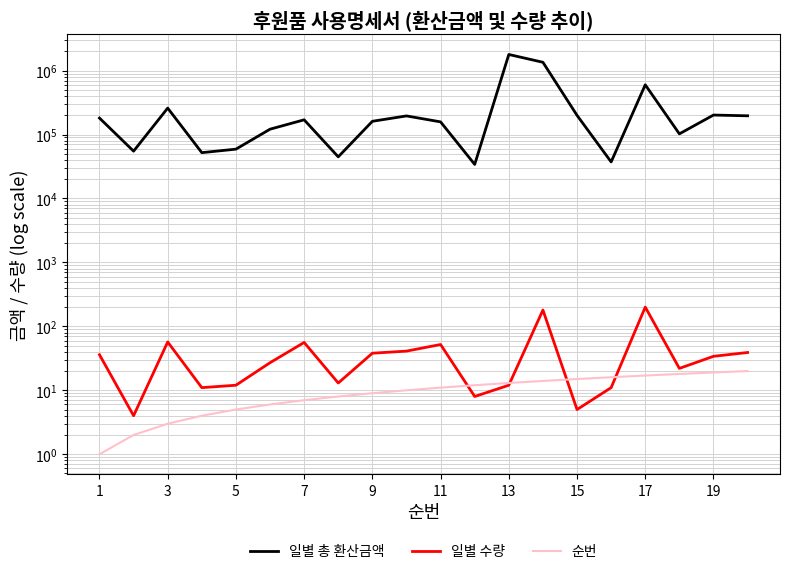

True or false: 일별 수량 and 순번 intersect in this chart.

True